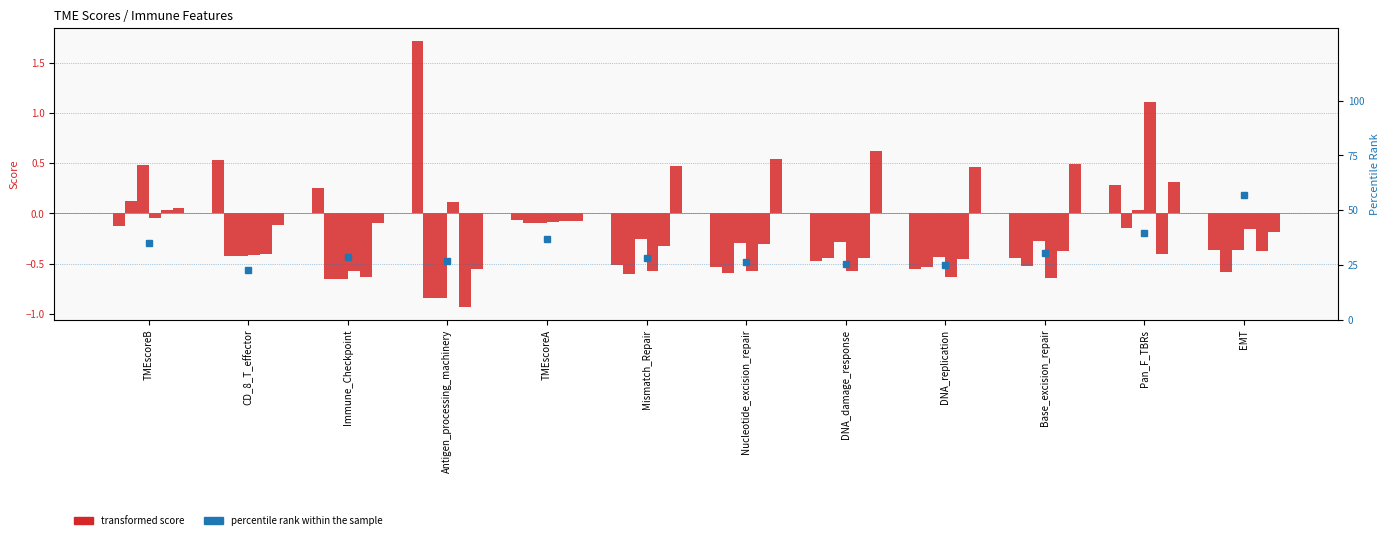

What is the label of the 1st bar from the right?

EMT